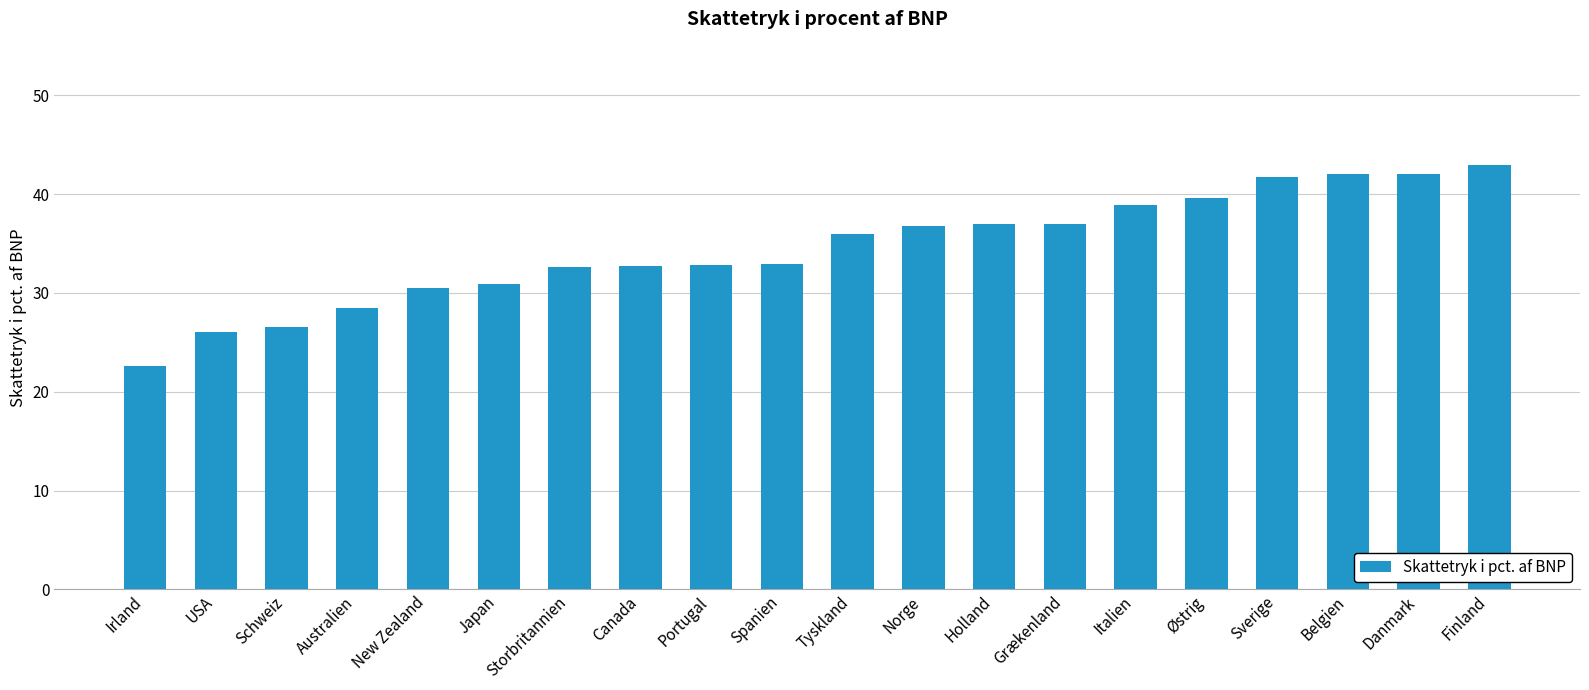

What is the maximum value shown in the chart?

42.9